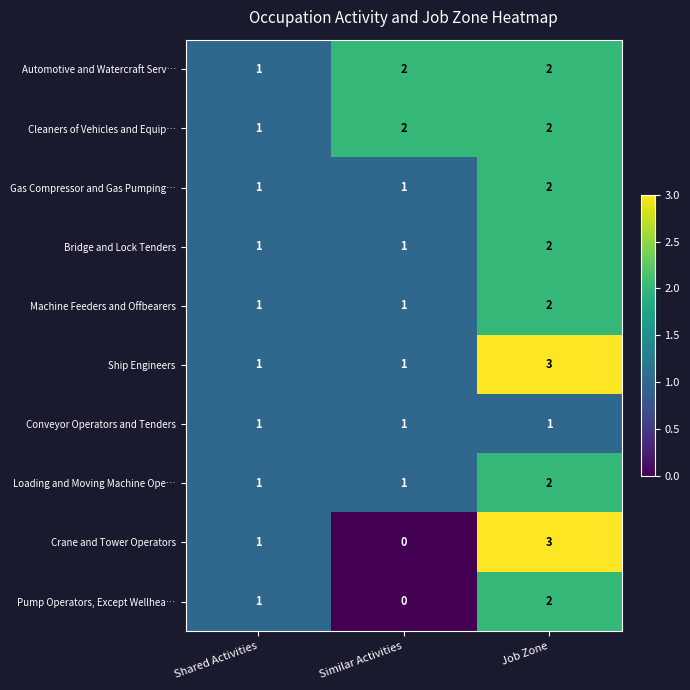

At which category is the sum across all series the highest?

Job Zone